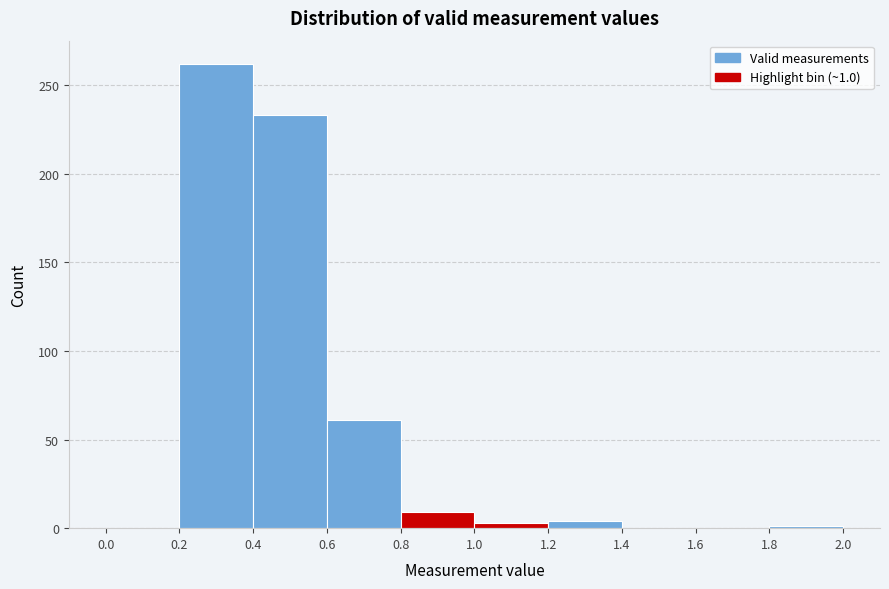

Which range on the x-axis has the tallest bar?

0.2 to 0.4